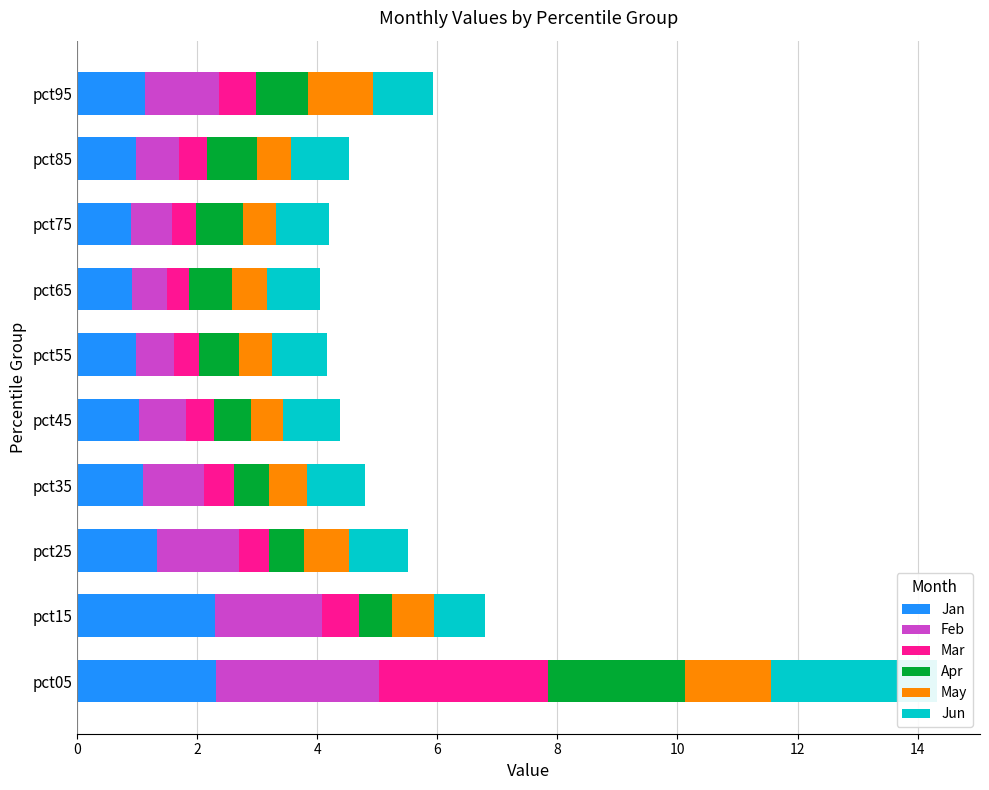

How many bars are there in total?

60